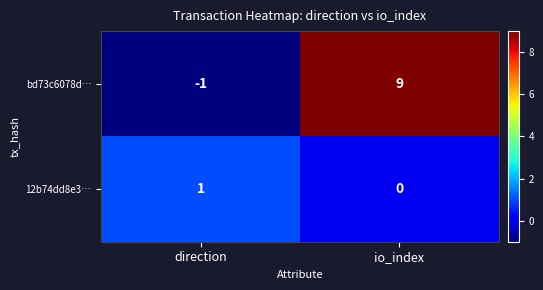

What is the maximum value shown in the chart?

9